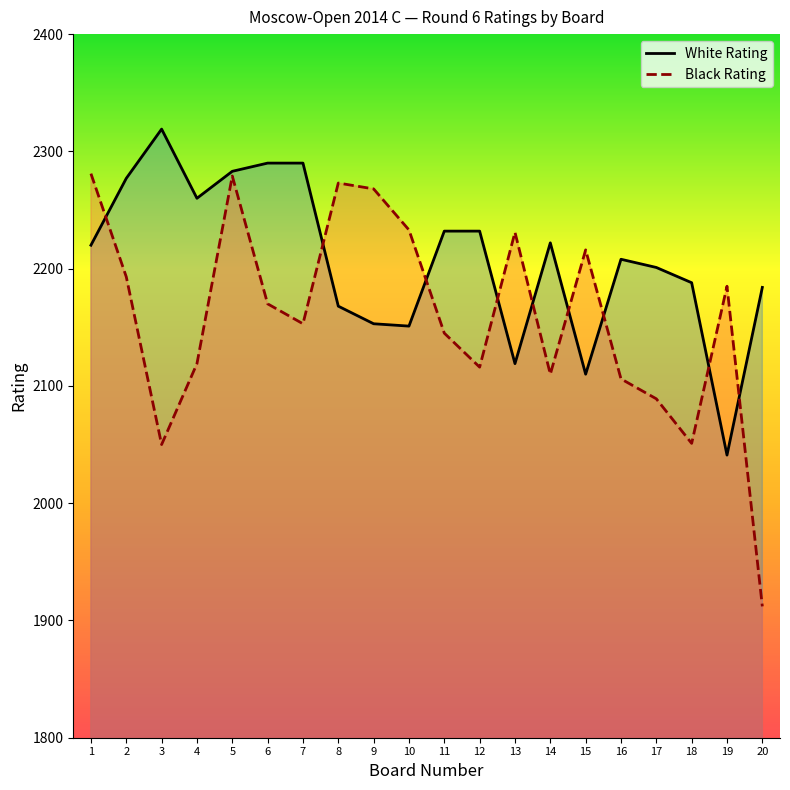

The White Rating series shows 2188 at 18. True or false?

True